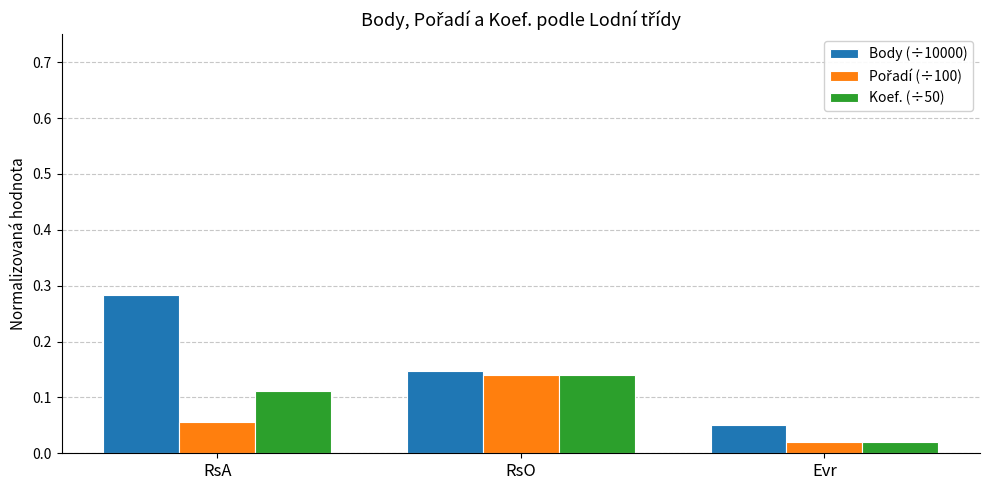

The value of Body (÷10000) at Evr is 0.1. True or false?

False